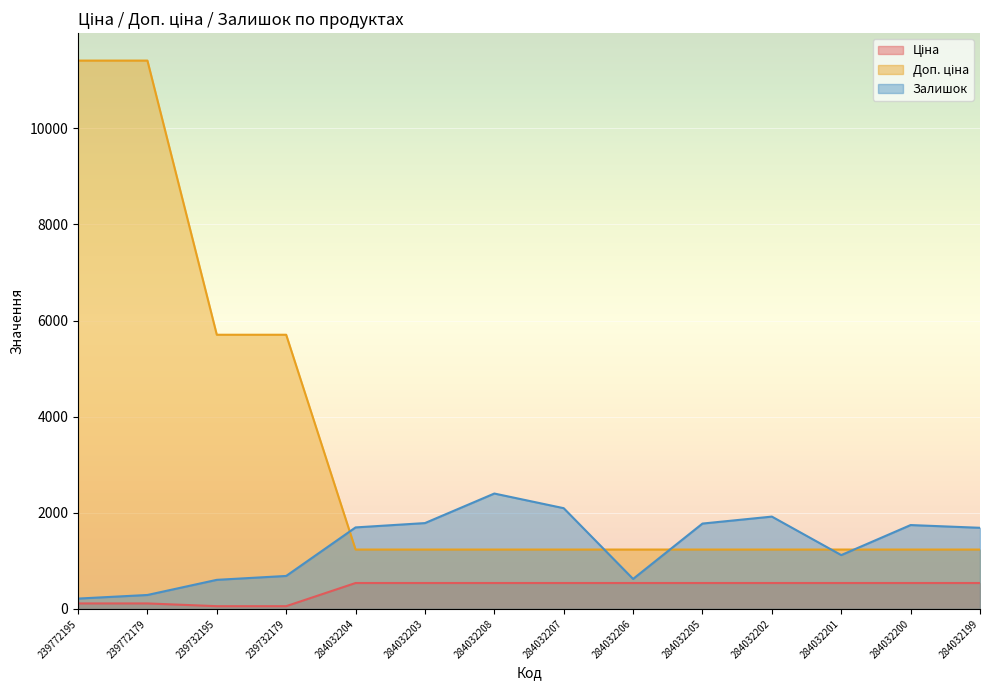

At which label does Залишок reach its peak?

284032208